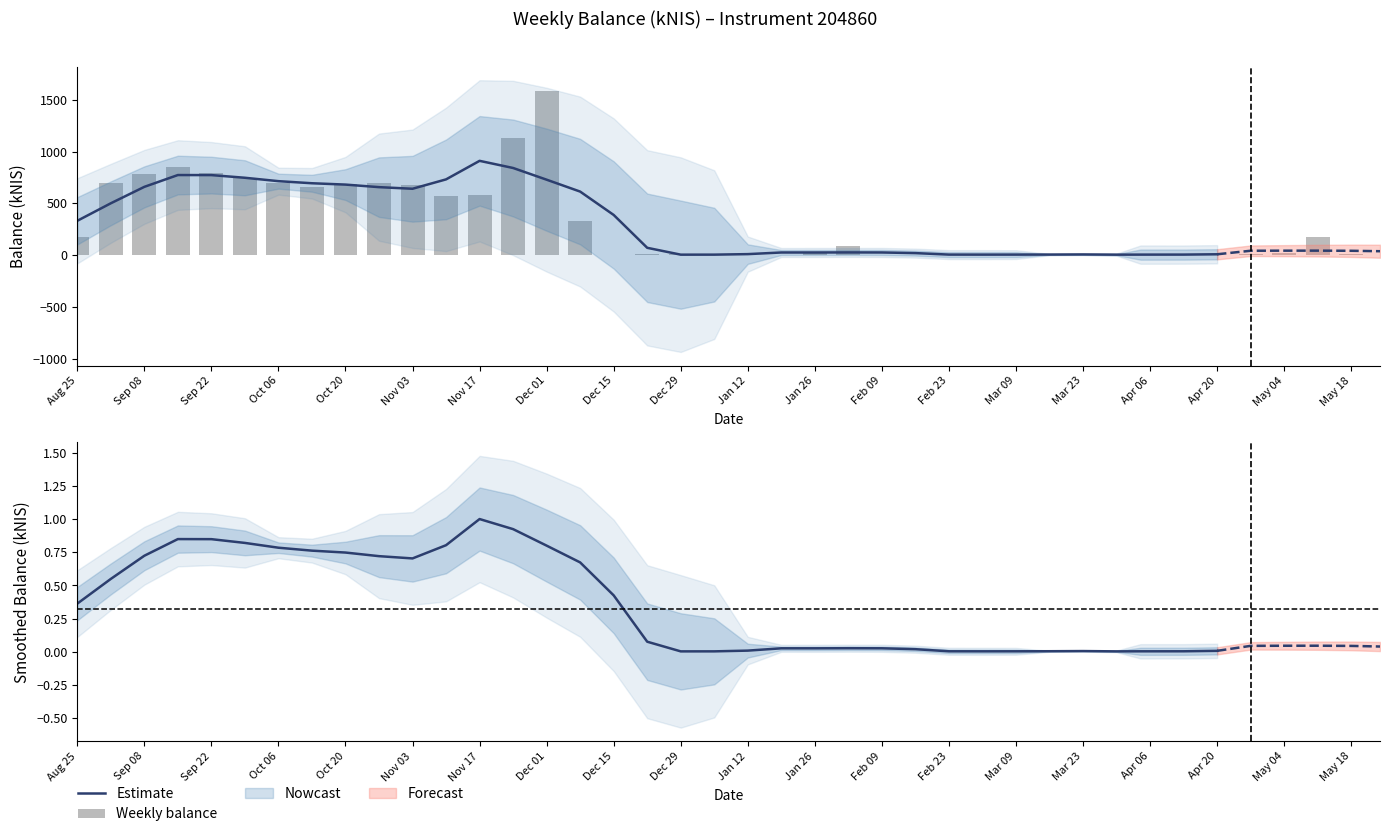

What is the sum of the values at 2023-01-19 and 2022-11-24?

1141.0